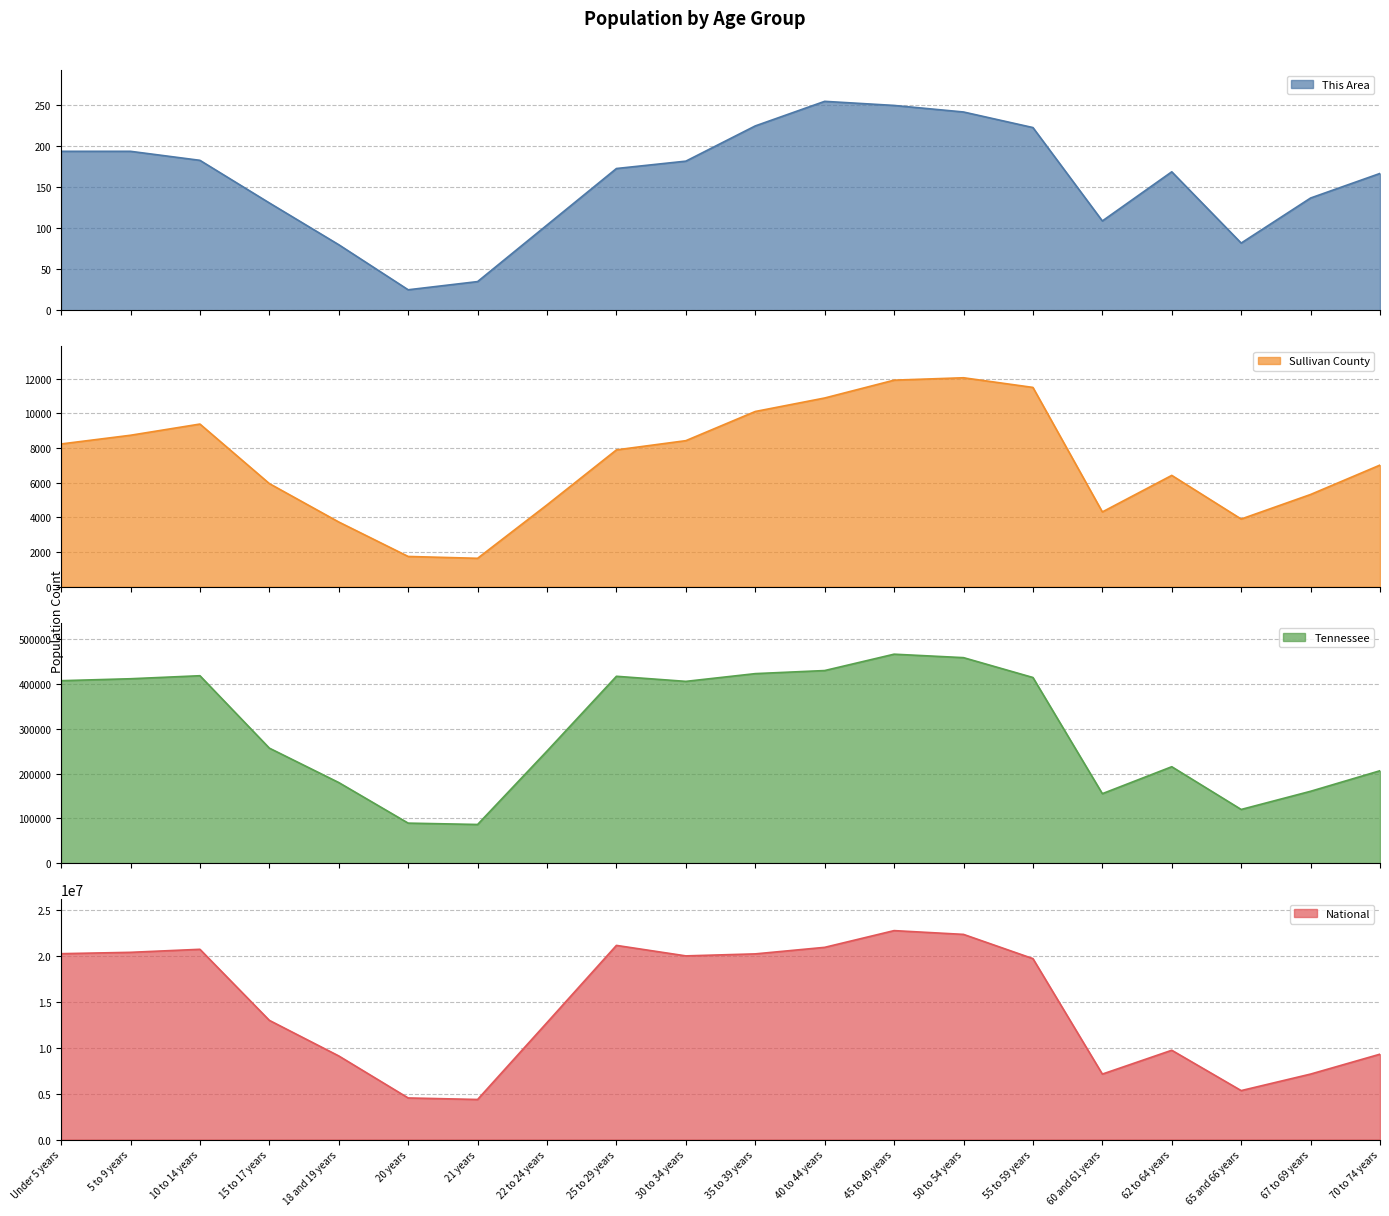

What position from the right is 15 to 17 years?

17